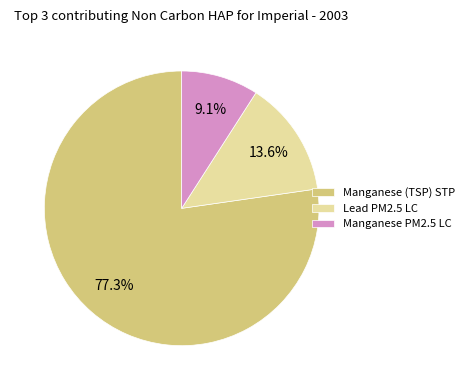

To the nearest percent, what is the difference between the largest and smallest slice percentages?

68%